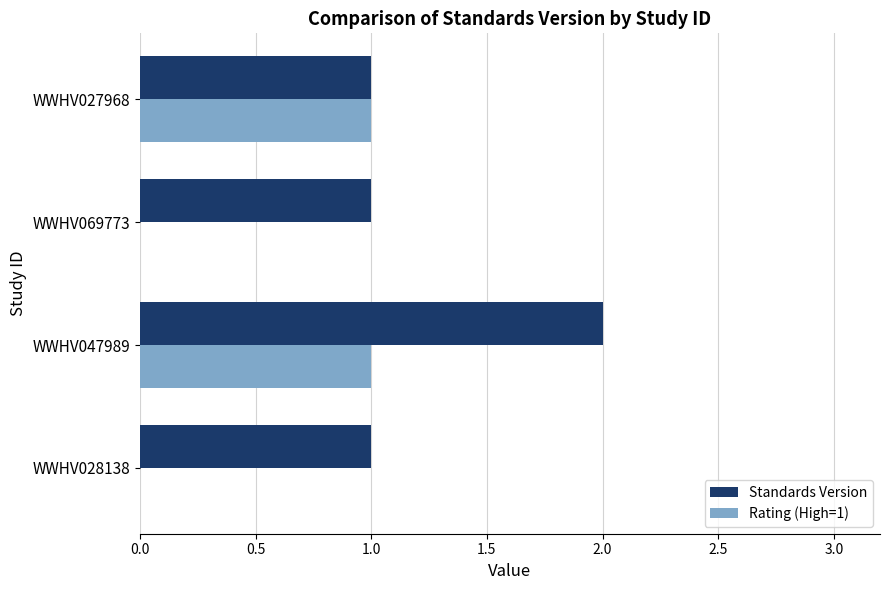

Which series has the largest total across all categories?

Standards Version